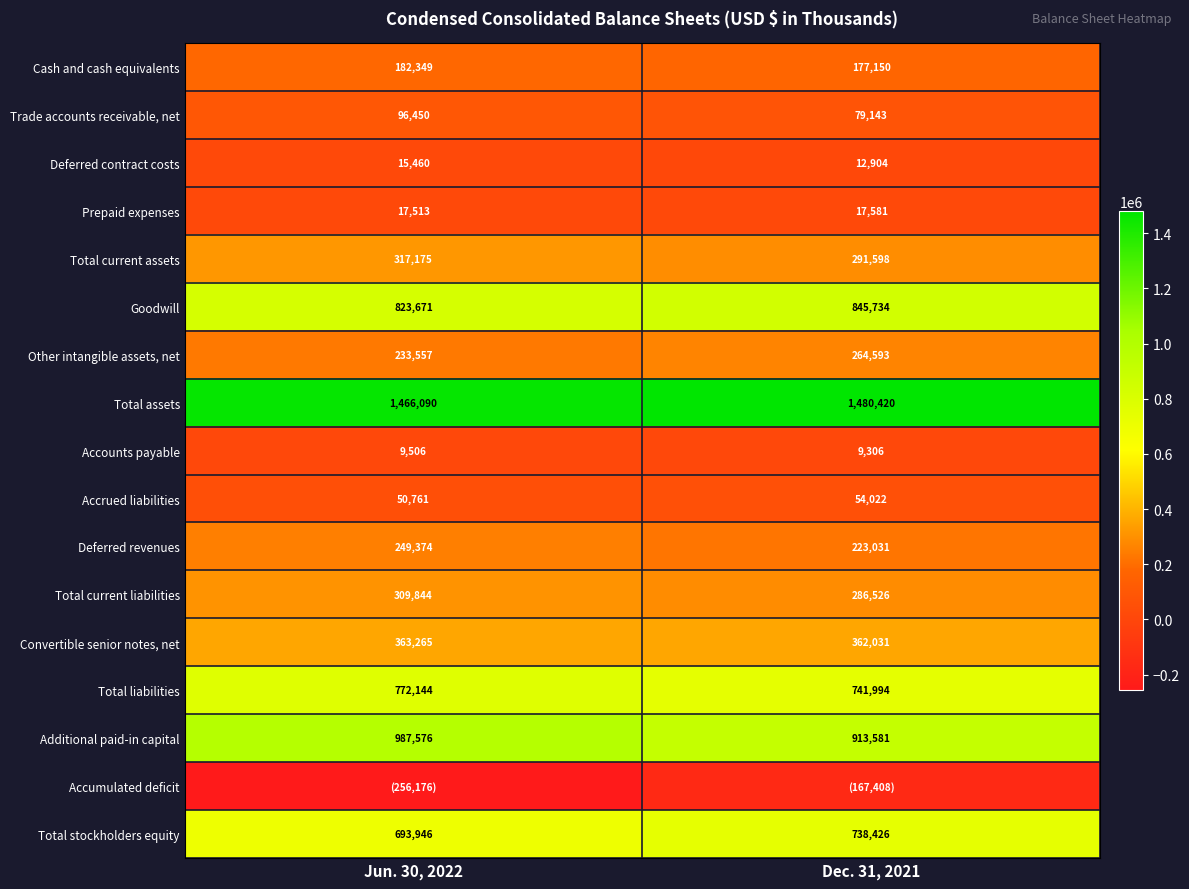

List the labels in order of Trade accounts receivable, net value, largest first.

Jun. 30, 2022, Dec. 31, 2021